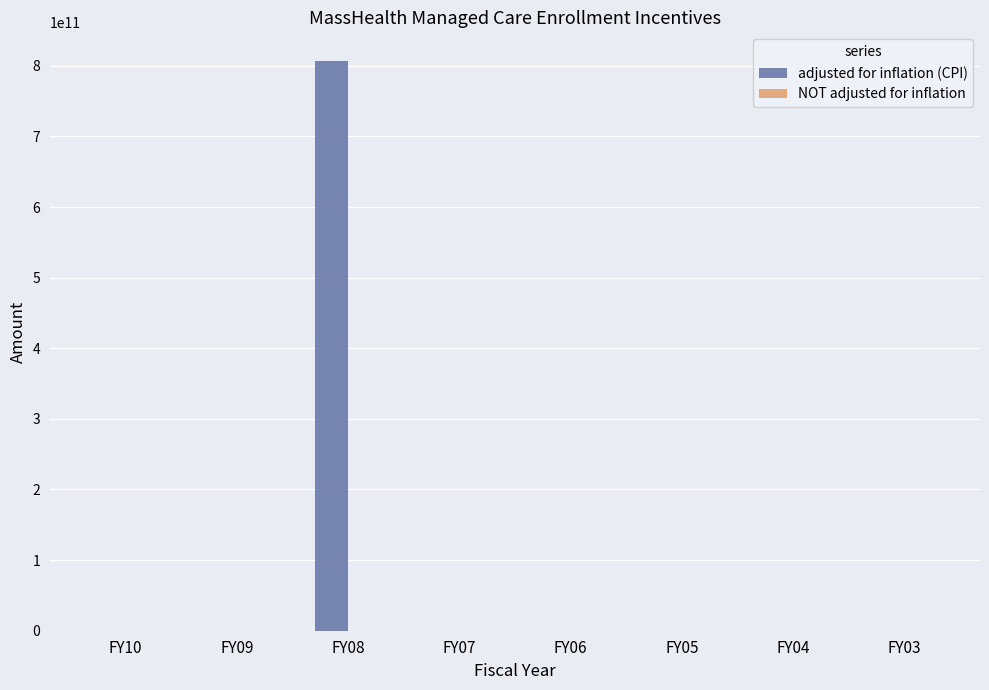

Is it true that the value at FY09 is 546720453548?

False